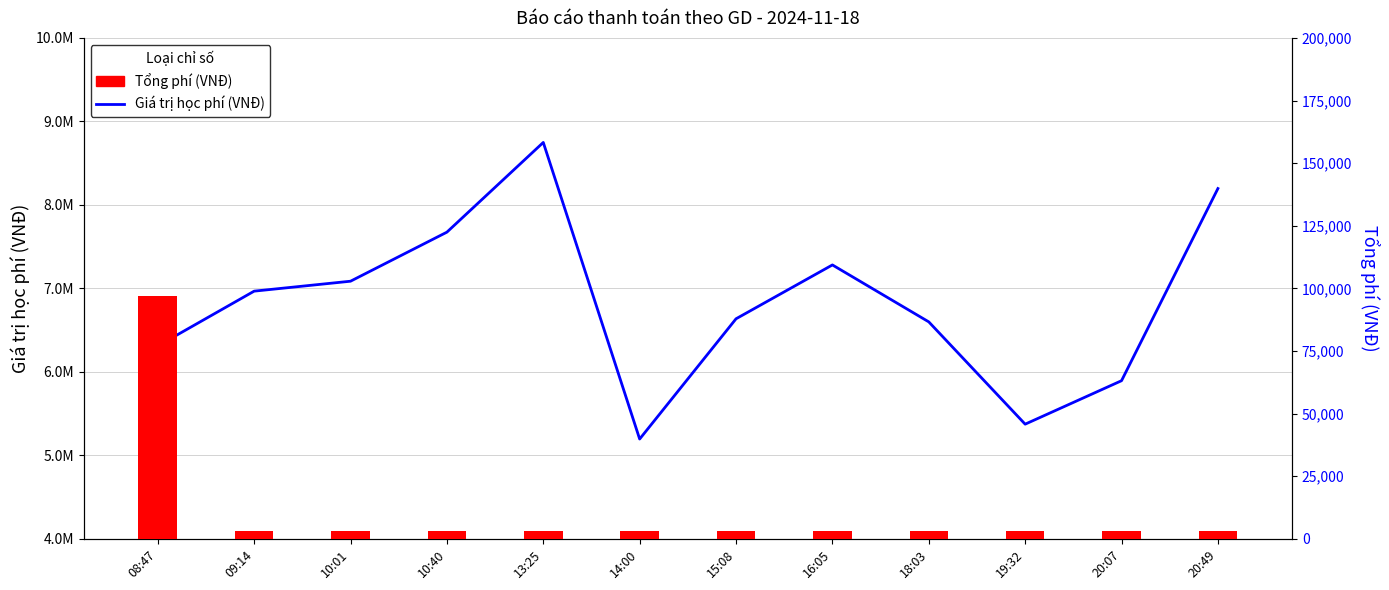

What are all the series names shown in the legend?

Giá trị học phí, Tổng phí